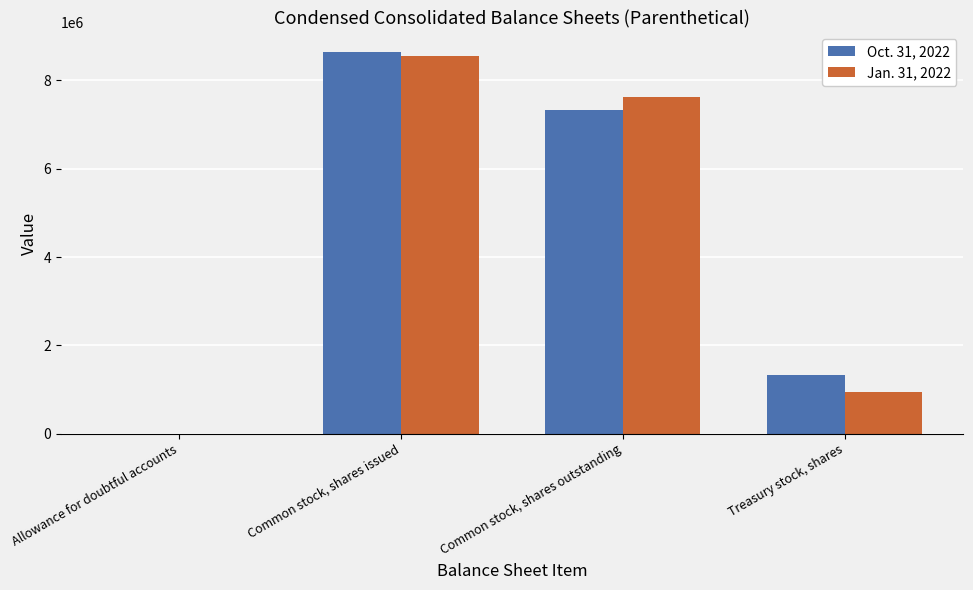

Between Common stock, shares issued and Treasury stock, shares, which series saw the biggest shift?

Jan. 31, 2022